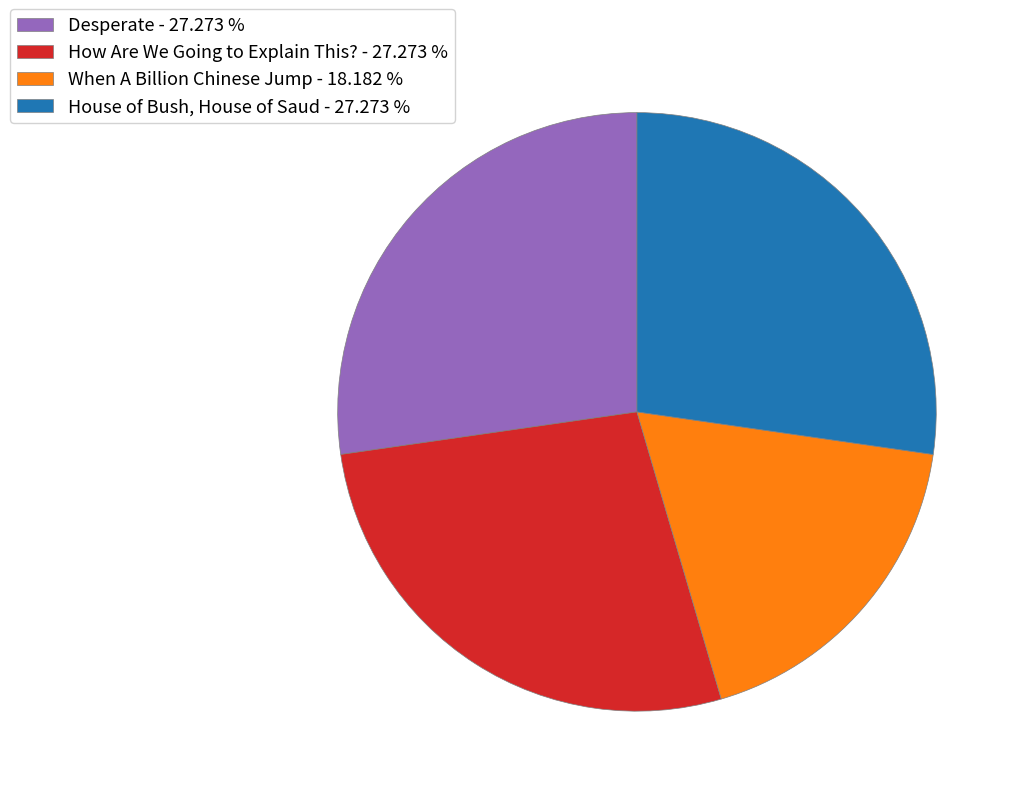

True or false: House of Bush, House of Saud accounts for 27% of the total.

True